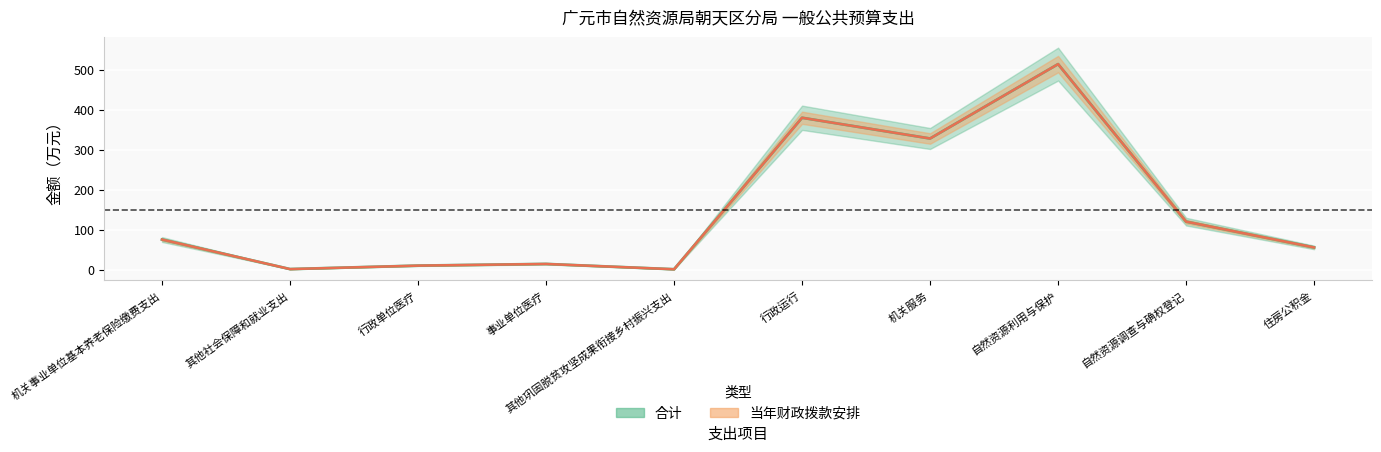

Reading left to right, what are all the values shown in this chart?

合计: 75.7	1.9	10.6	14.8	1.5	379.8	327.9	513.7	120.4	56.0
当年财政拨款安排: 75.7	1.9	10.6	14.8	1.5	379.8	327.9	513.7	120.4	56.0